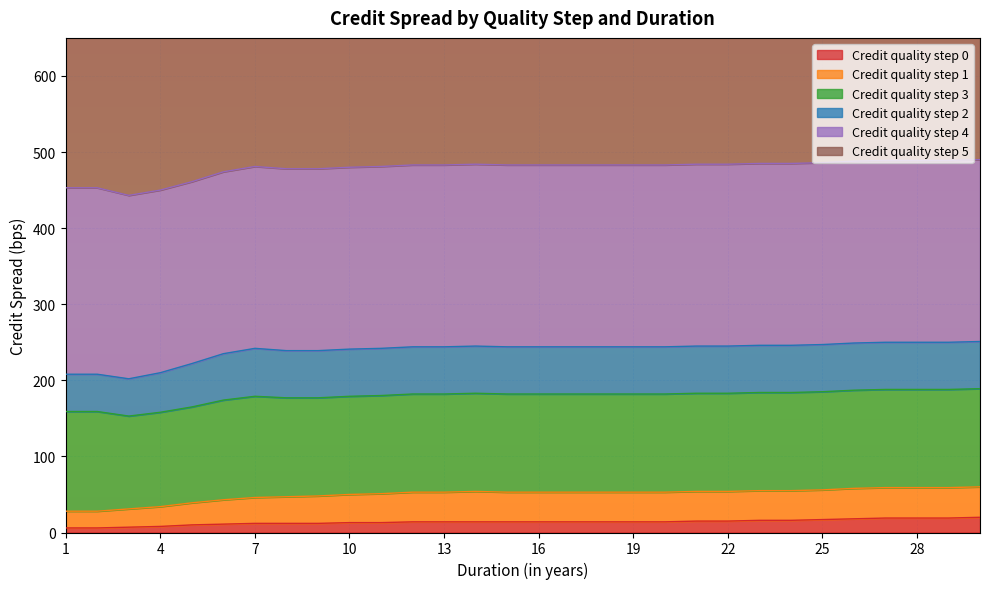

Is the value of Credit quality step 3 at 11 greater than the value of Credit quality step 5 at 19?

No